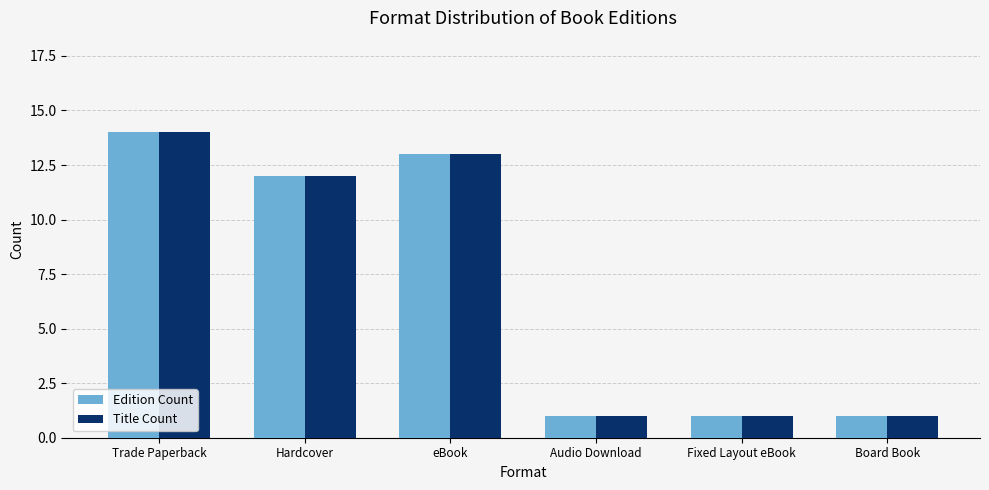

Reading left to right, list all the values displayed in this chart.

Edition Count: Trade Paperback=14	Hardcover=12	eBook=13	Audio Download=1	Fixed Layout eBook=1	Board Book=1
Title Count: Trade Paperback=14	Hardcover=12	eBook=13	Audio Download=1	Fixed Layout eBook=1	Board Book=1